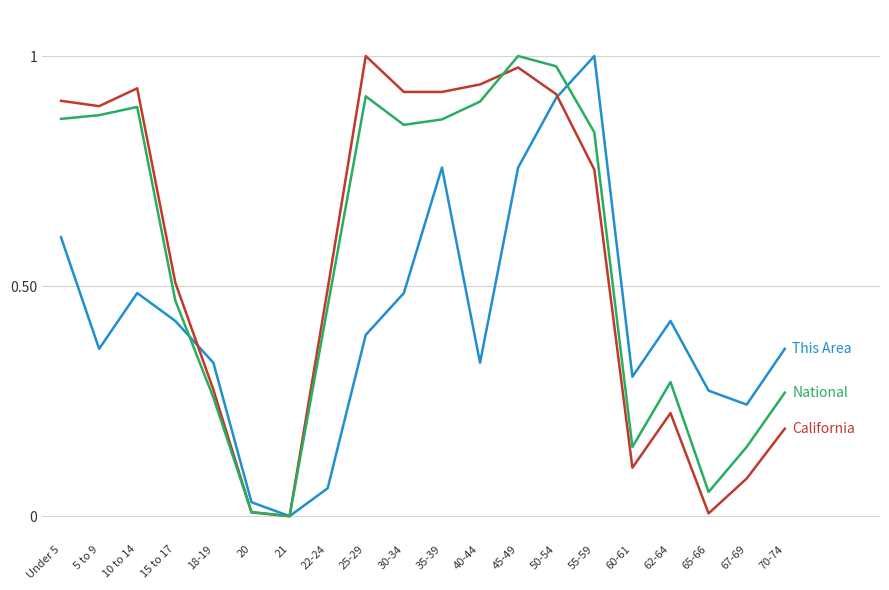

What position from the left is 40-44?

12